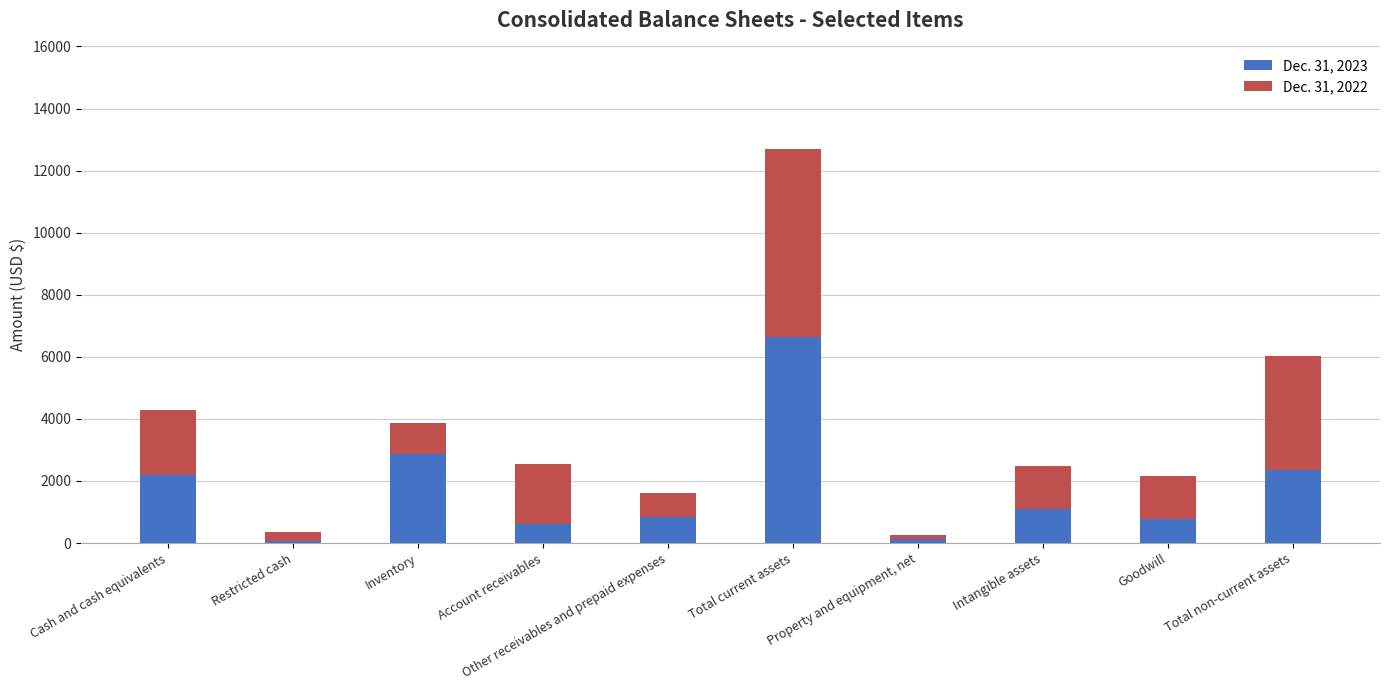

What is the total value across all series at Total non-current assets?

6033